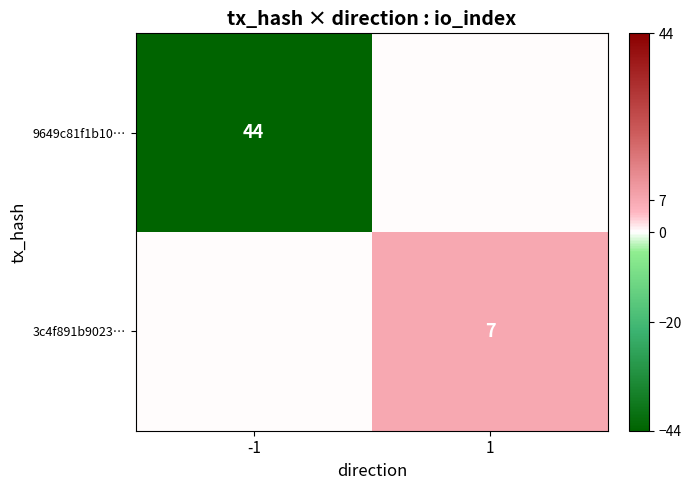

Is it true that 9649c81f1b10… equals 26 at -1?

False